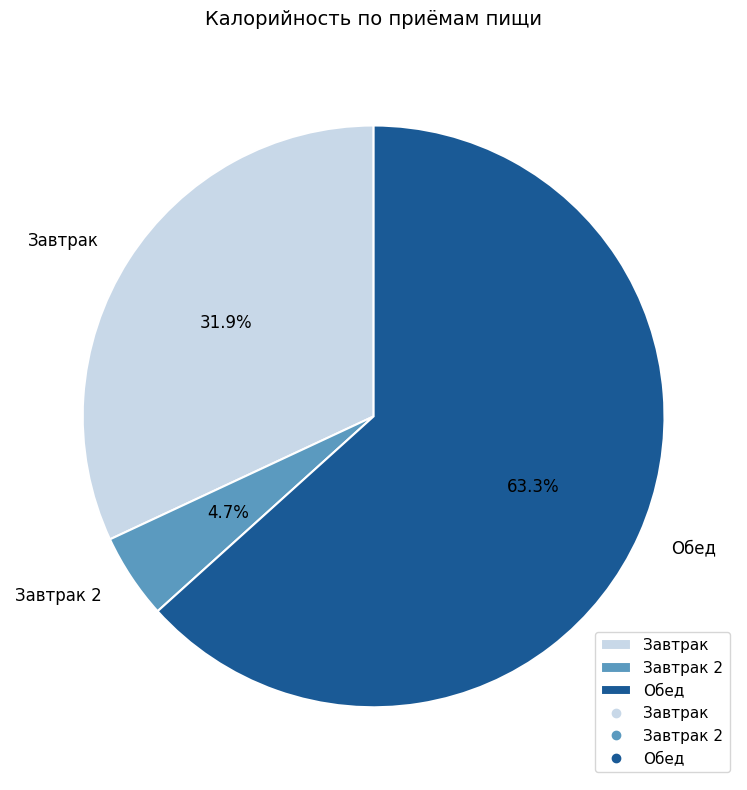

Rank the categories by value from lowest to highest.

Завтрак 2, Завтрак, Обед